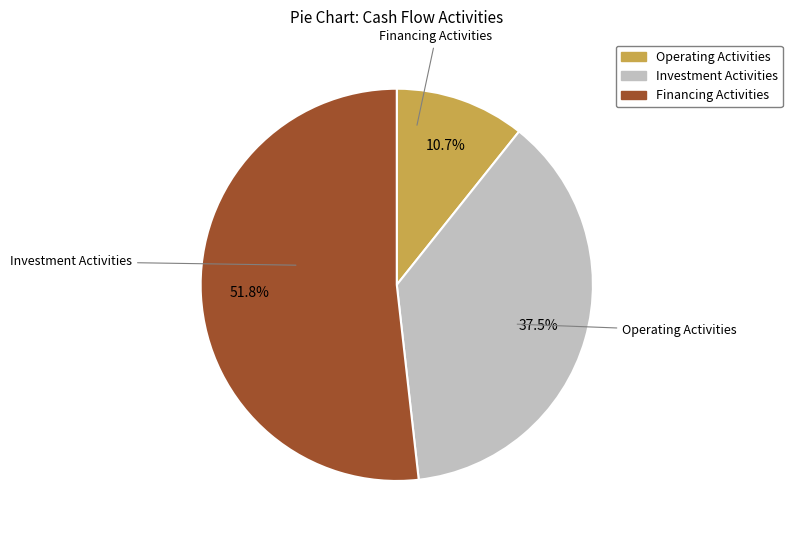

Is there a majority slice in this chart?

Yes